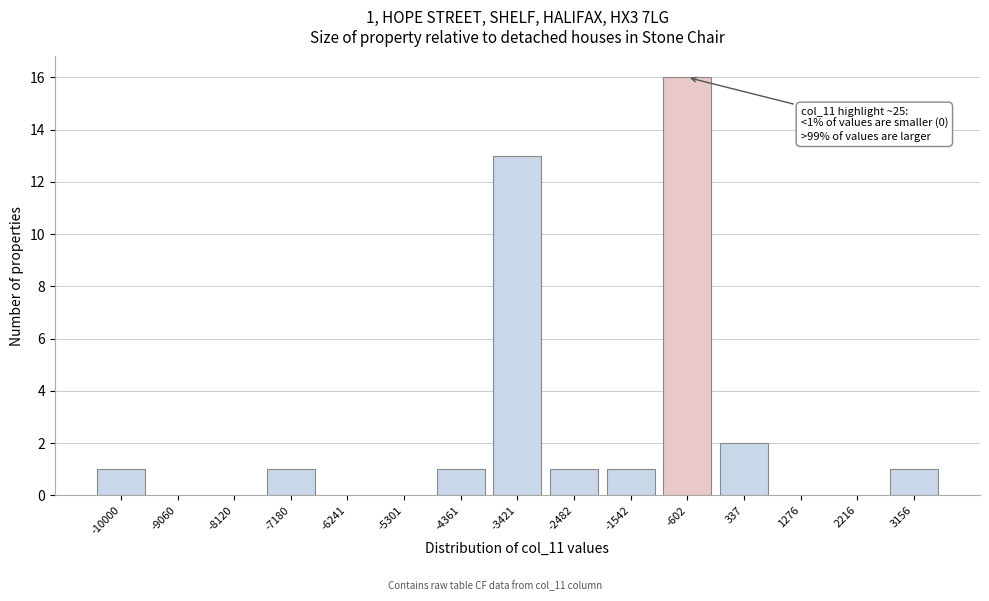

Reading right to left, what are all the values shown in this chart?

3156=1	2216=0	1276=0	337=2	-602=16	-1542=1	-2482=1	-3421=13	-4361=1	-5301=0	-6241=0	-7180=1	-8120=0	-9060=0	-10000=1